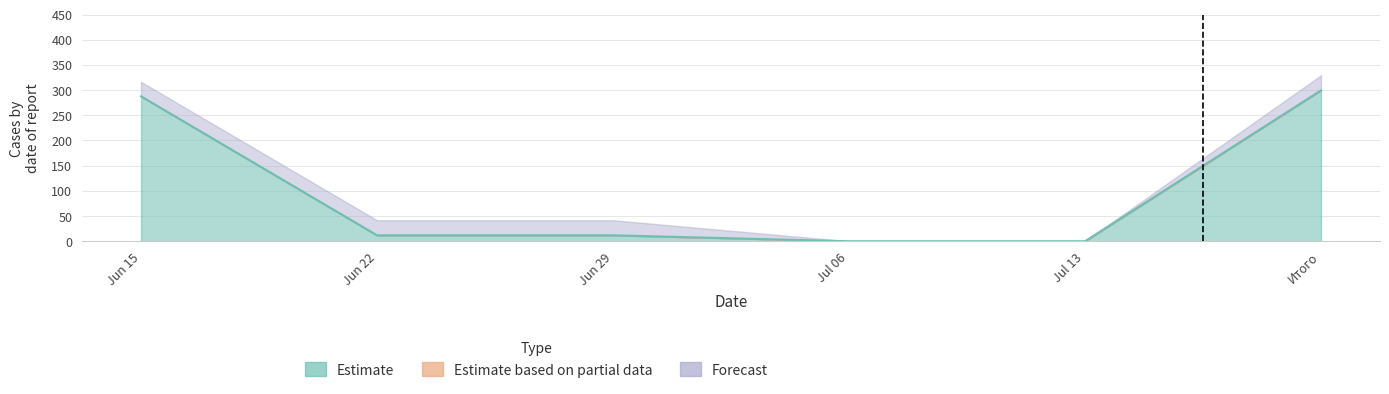

What are all the series names shown in the legend?

Estimate, Estimate based on partial data, Forecast